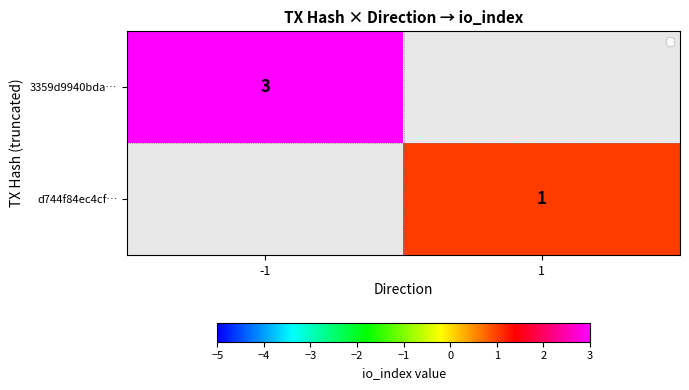

The value of d744f84ec4cf… at 1 is 1. True or false?

True